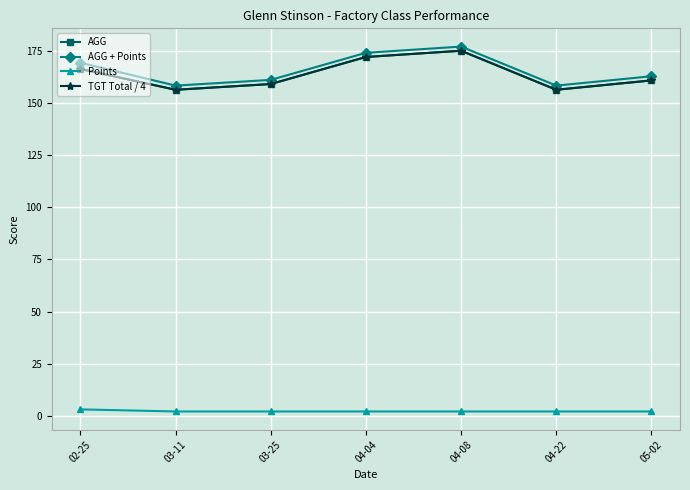

Does the chart have visible grid lines?

Yes